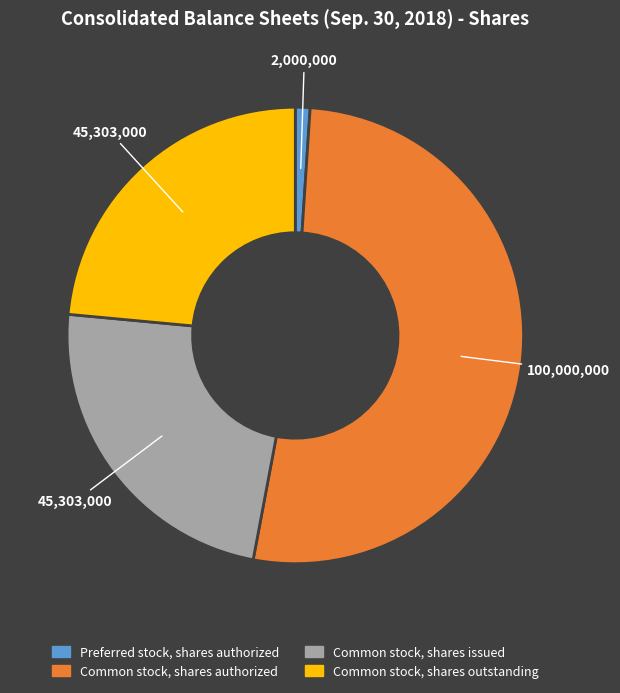

Count the number of slices in the pie.

4